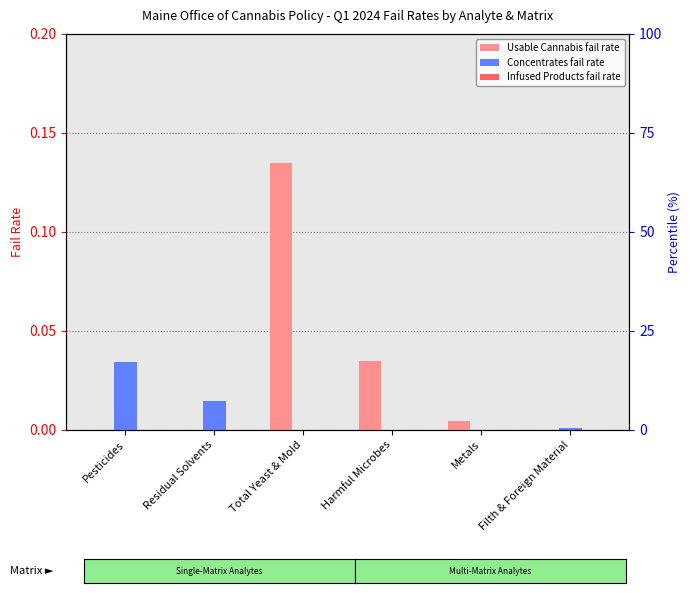

Rank the series at Total Yeast & Mold from lowest to highest value.

Concentrates Fail Rate, Infused Products Fail Rate, Usable Cannabis Fail Rate